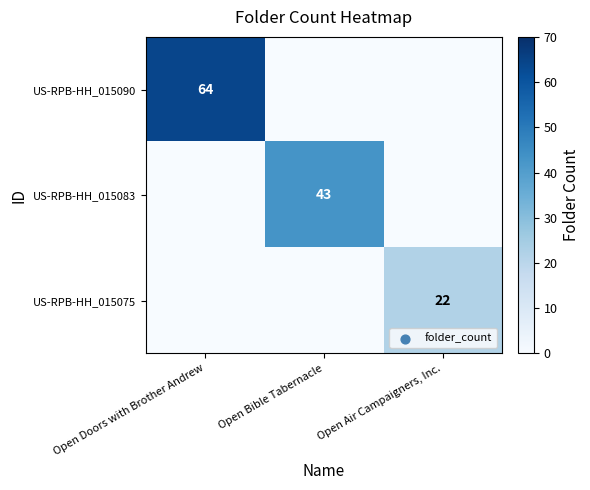

Is it true that US-RPB-HH_015083 equals 43 at Open Bible Tabernacle?

True